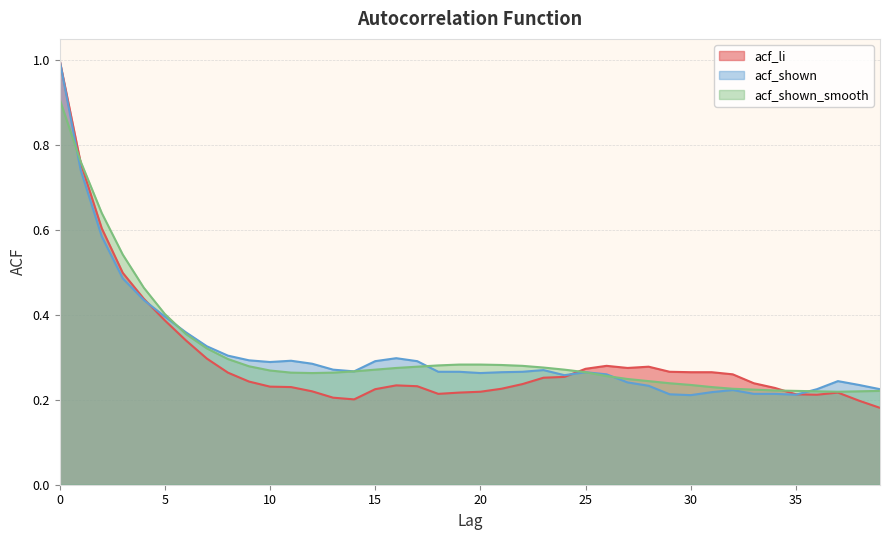

Is it true that acf_shown equals 0.7 at 1?

True